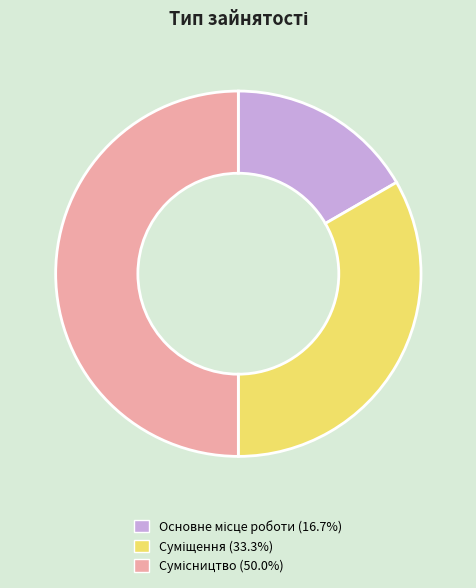

Does any single category account for the majority?

No